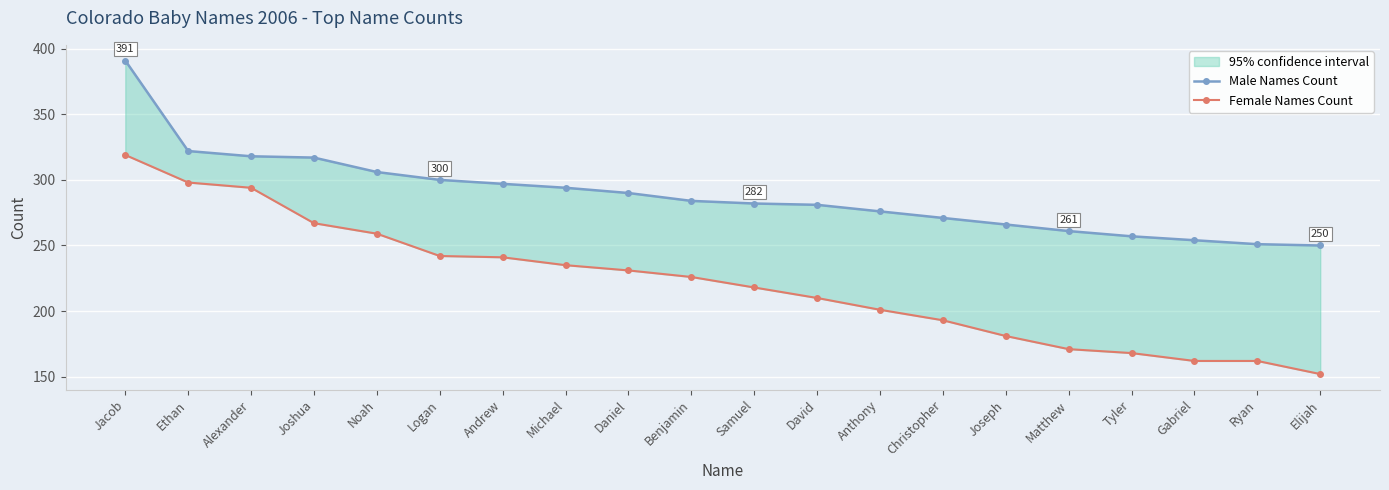

Which series has the largest range (max minus min)?

Female Names Count